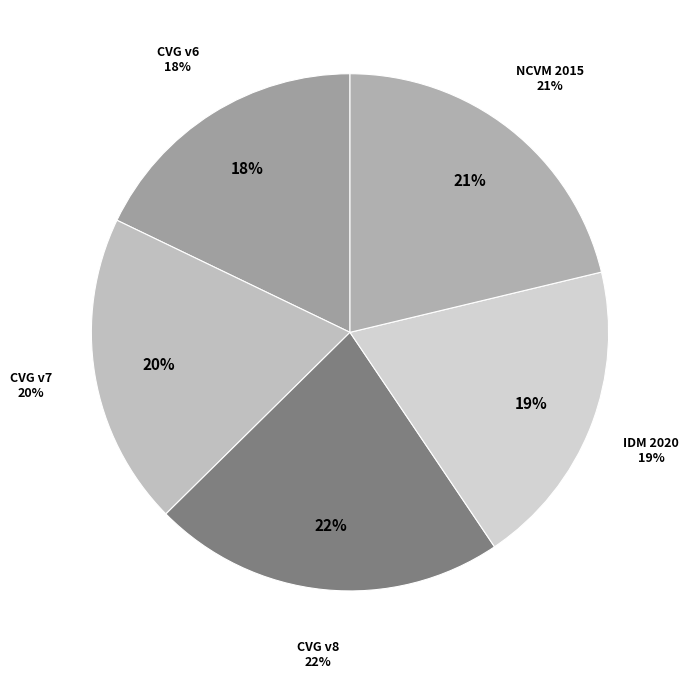

To the nearest percent, what percentage of the pie is New Caledonia velocity model 2015?

21%